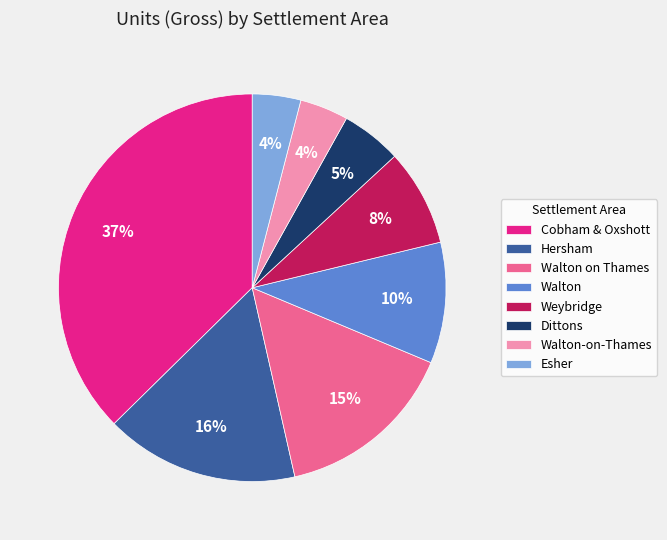

Is Weybridge the majority of the pie?

No